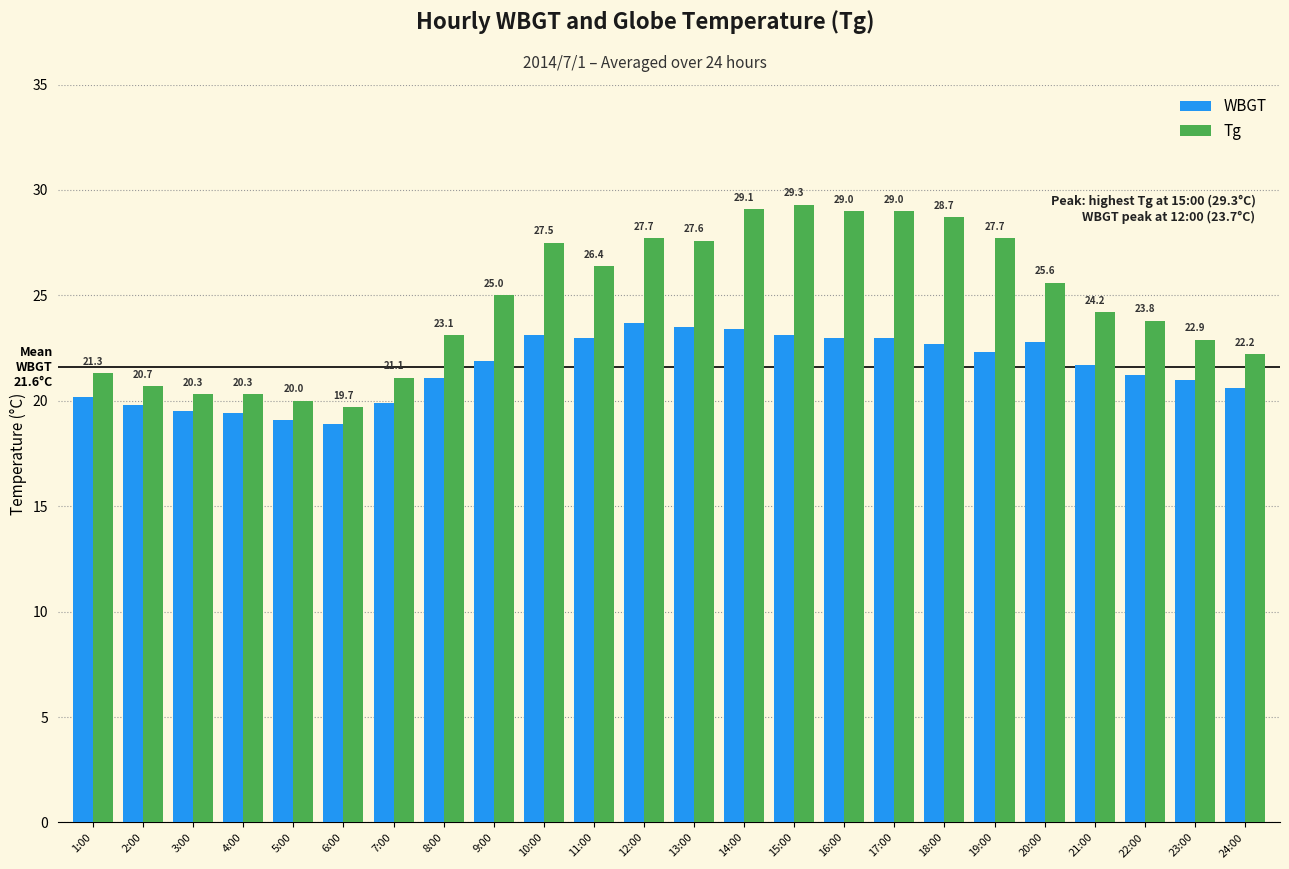

Rank the series by their average value, from lowest to highest.

WBGT, Tg